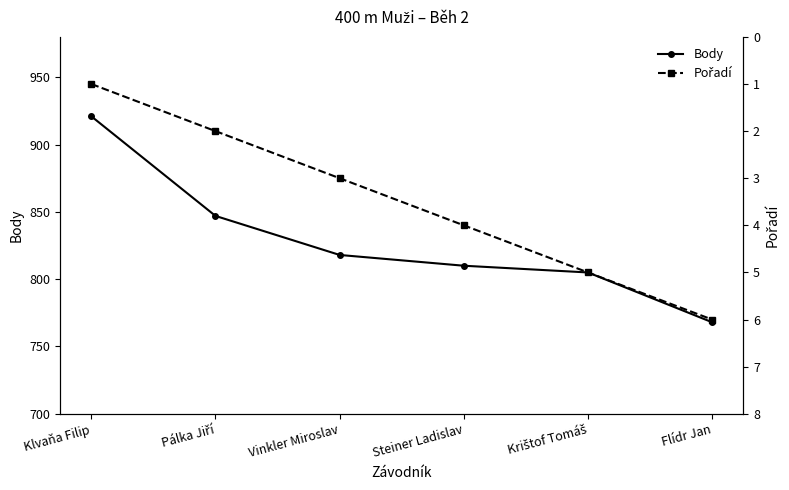

Reading left to right, transcribe all the data shown in this chart.

Body: 921	847	818	810	805	768
Pořadí: 1	2	3	4	5	6